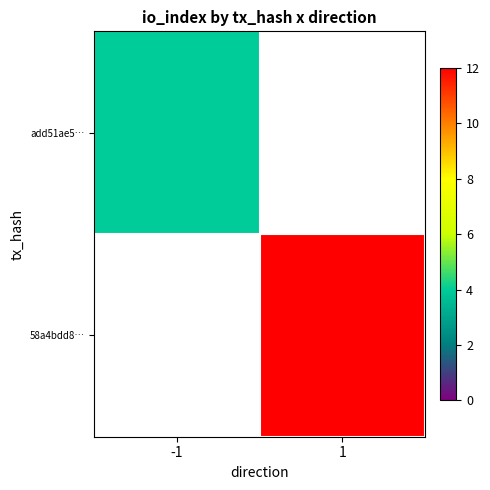

What is the minimum value shown in the chart?

4.0